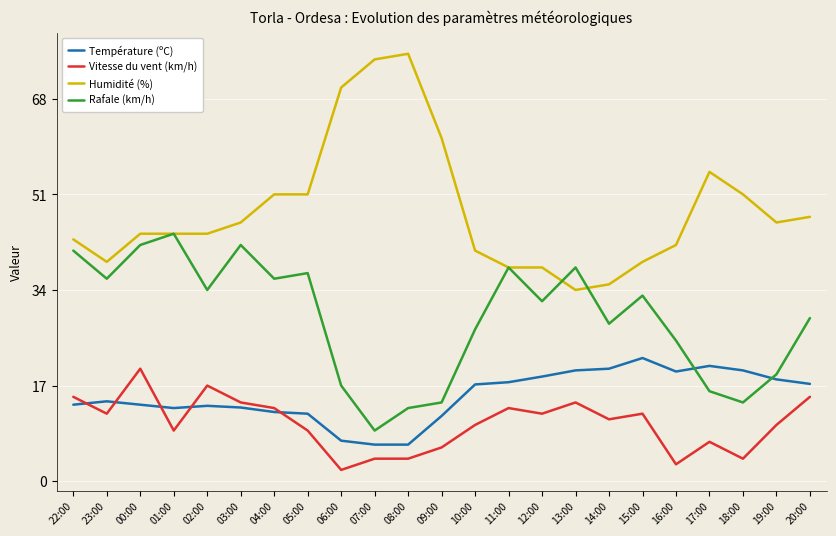

True or false: Rafale (km/h) has more than 0 interior local peaks.

True